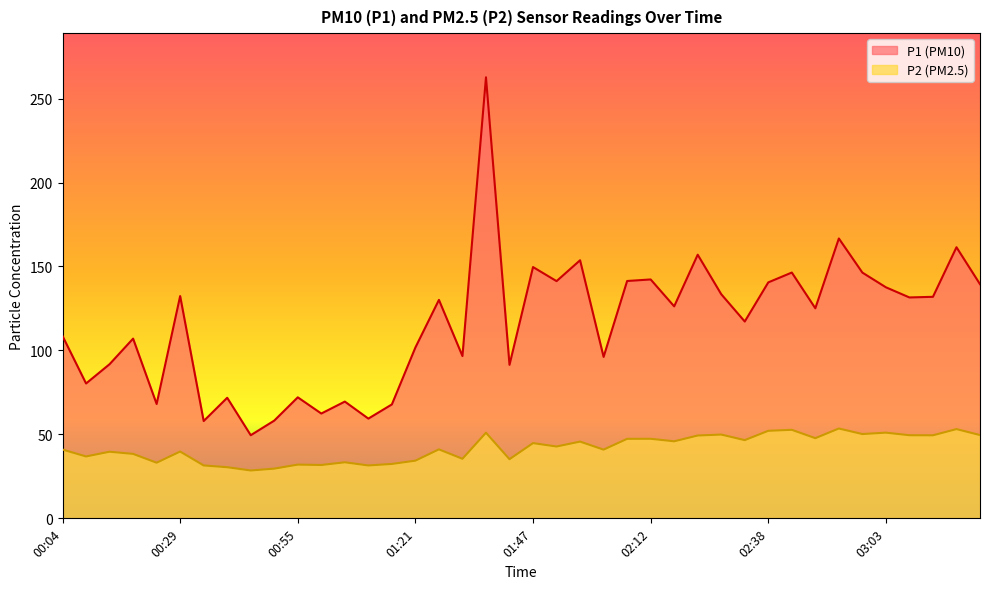

What is the average value of the P2 series?

41.9